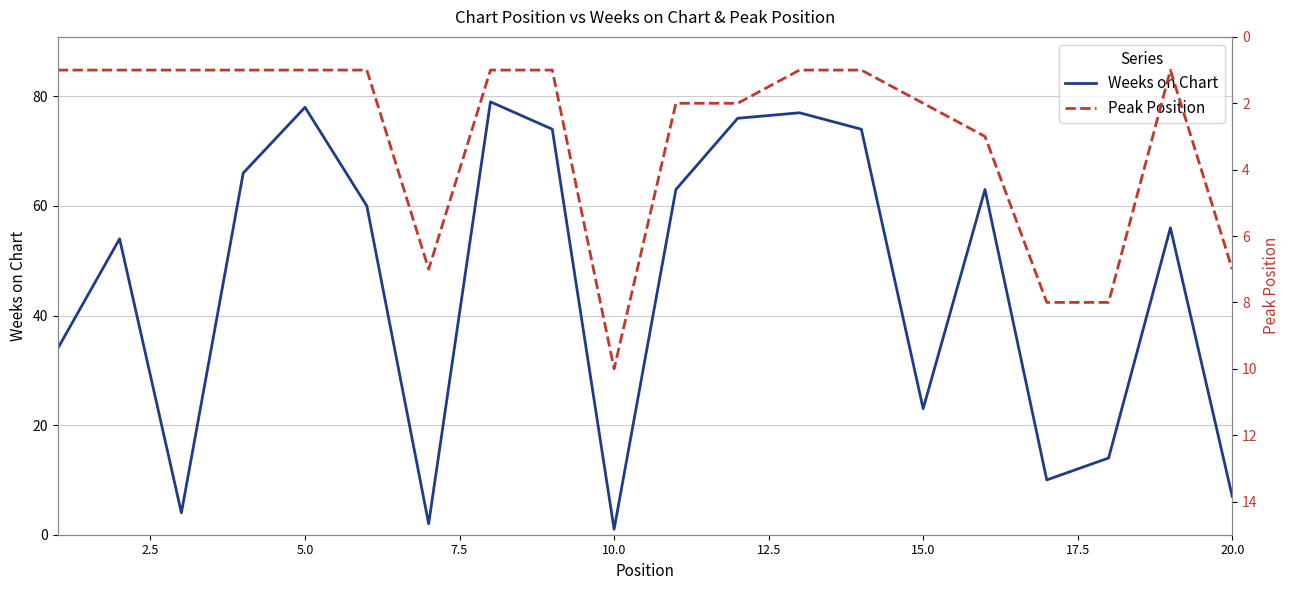

What are all the series names shown in the legend?

Weeks on Chart, Peak Position